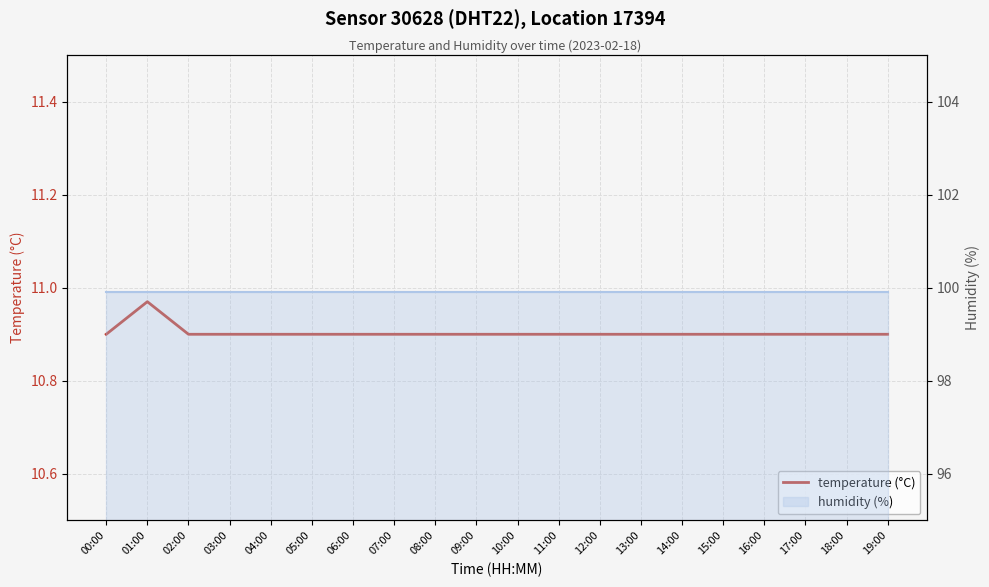

Reading left to right, what are all the values shown in this chart?

10.9	11.0	10.9	10.9	10.9	10.9	10.9	10.9	10.9	10.9	10.9	10.9	10.9	10.9	10.9	10.9	10.9	10.9	10.9	10.9